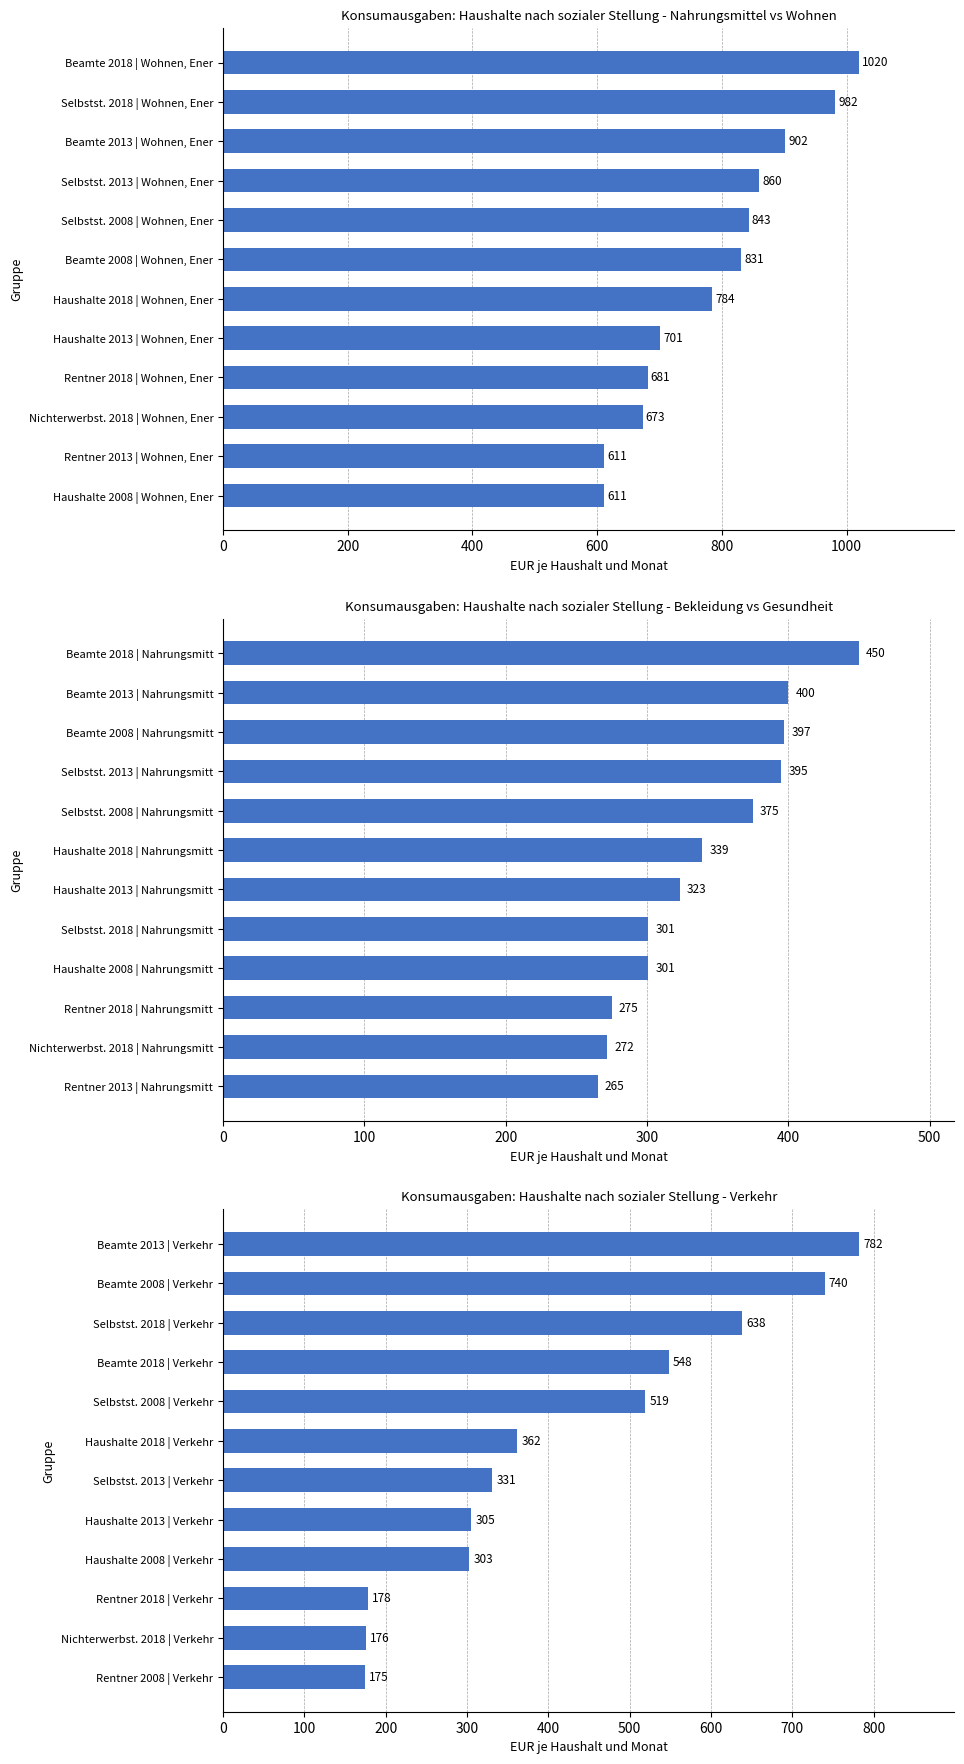

Does the chart contain any negative values?

No